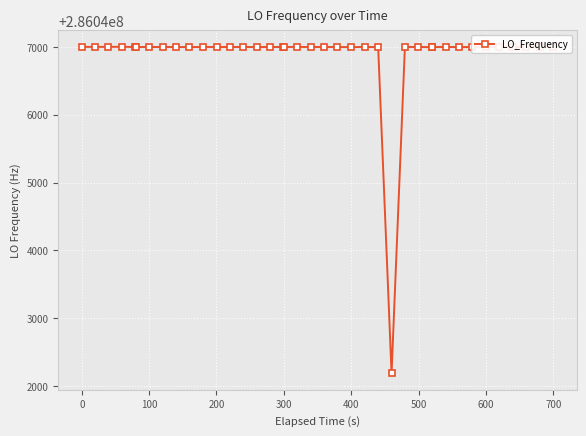

What is the average value?

286046879.9